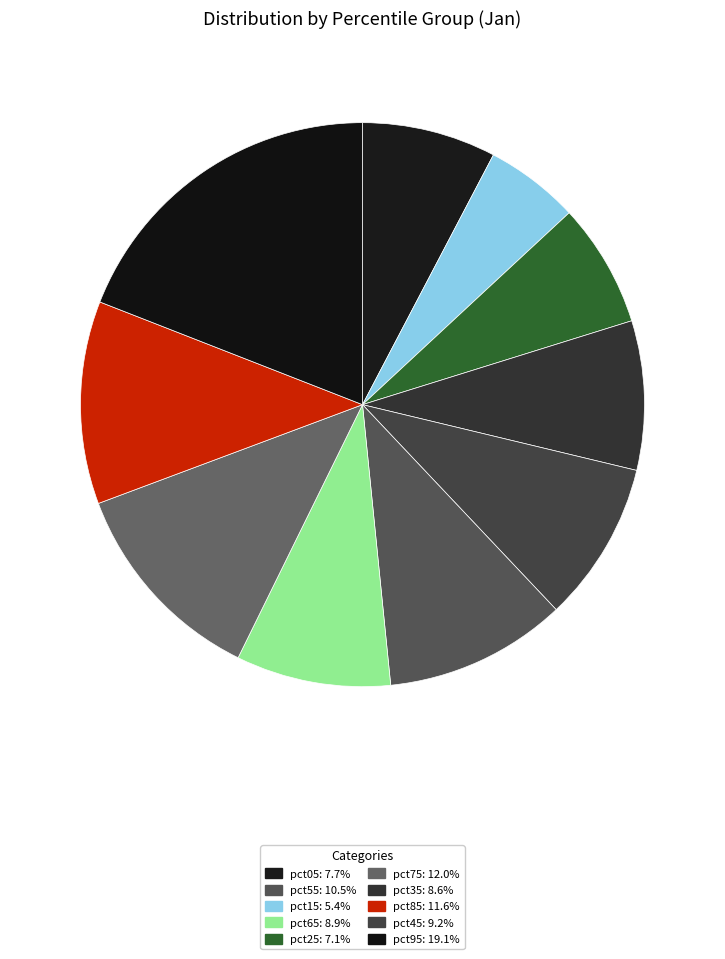

Which category has the smallest portion of the pie?

pct15